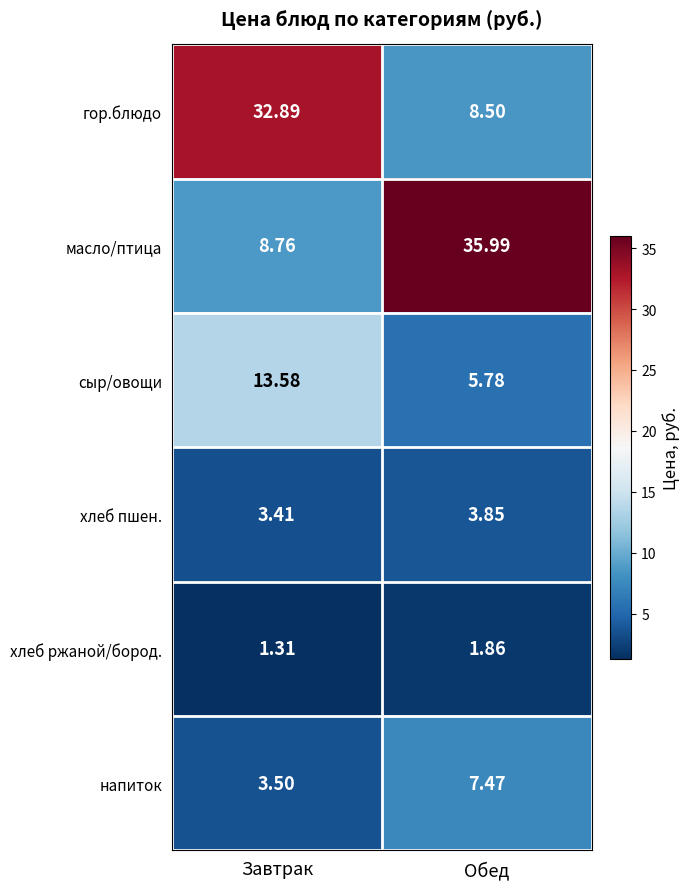

List the series in order of their peak value, highest first.

масло/птица, гор.блюдо, сыр/овощи, напиток, хлеб пшен., хлеб ржаной/бород.